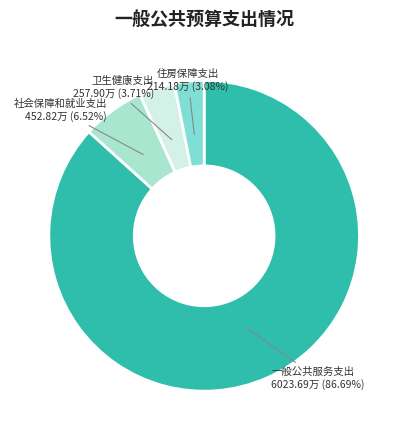

Is there any slice that represents more than half of the pie?

Yes